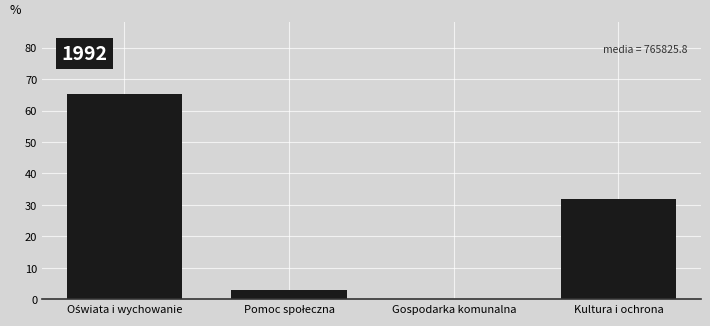

Is it true that the value at Kultura i ochrona is 31.9?

True